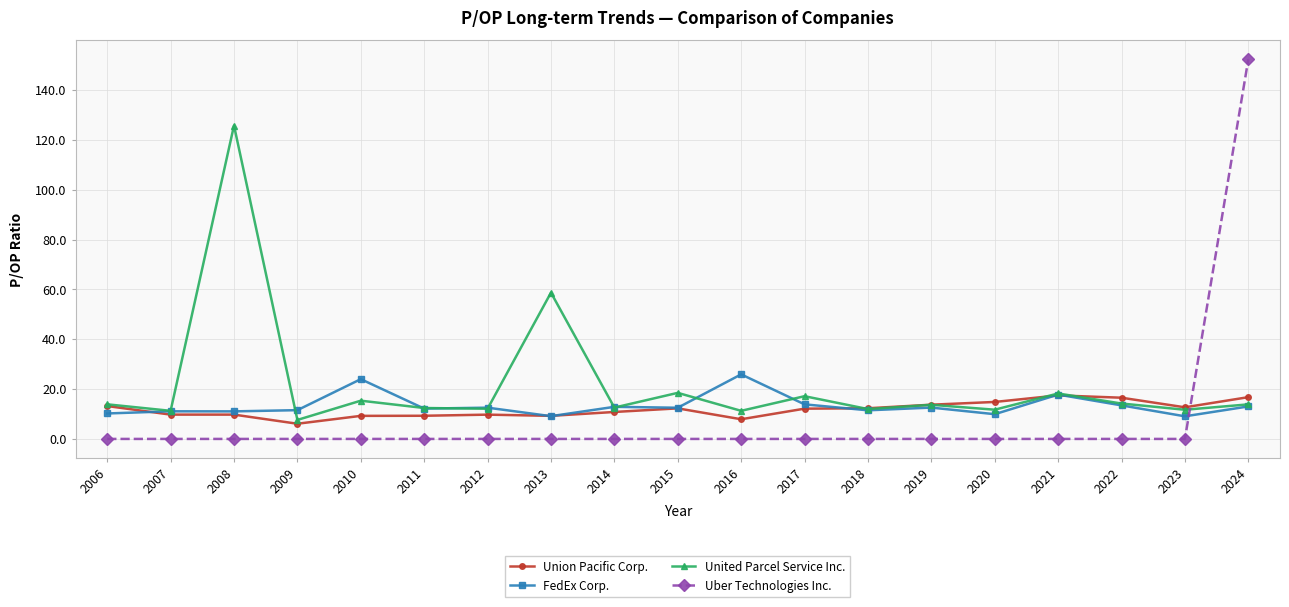

What value does the FedEx Corp. series have at 2006?

10.2